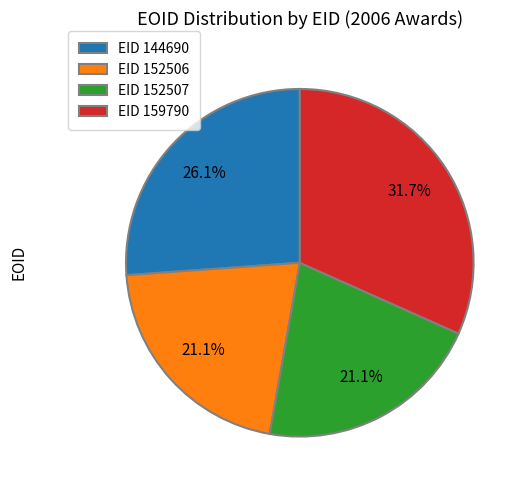

Which category has the biggest portion of the pie?

EID 159790